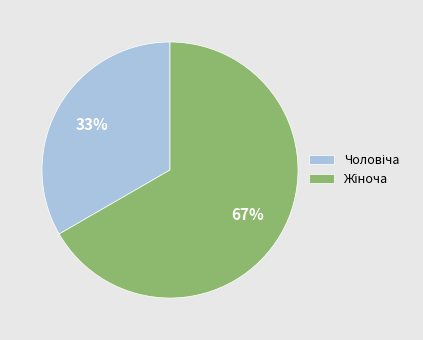

Does any single category account for the majority?

Yes